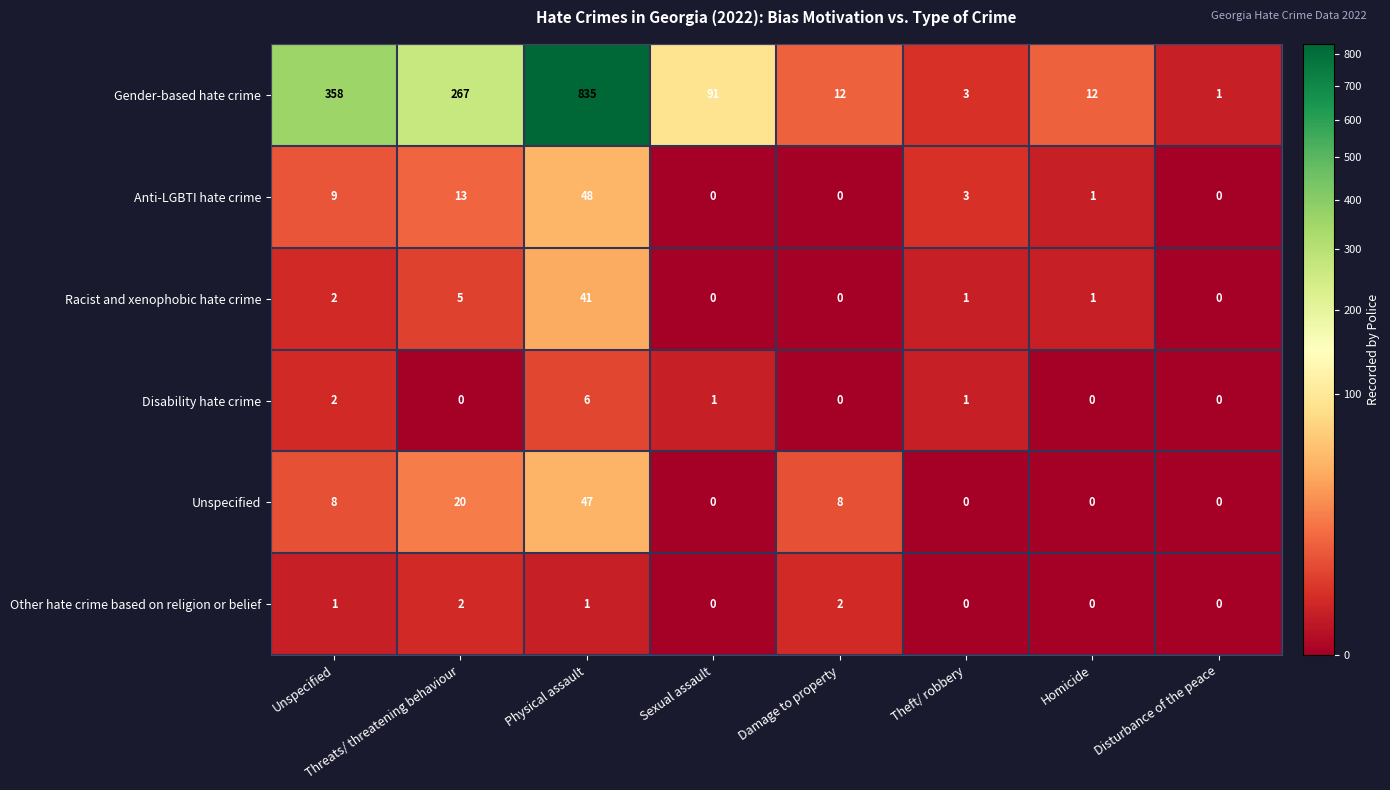

Is it true that Gender-based hate crime equals 3 at Theft/ robbery?

True